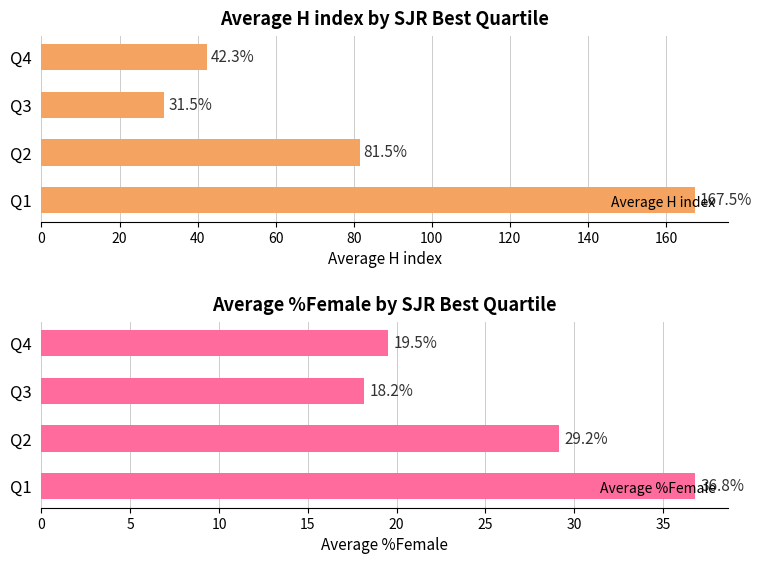

List the series in order of their overall mean, highest first.

Average H index, Average %Female